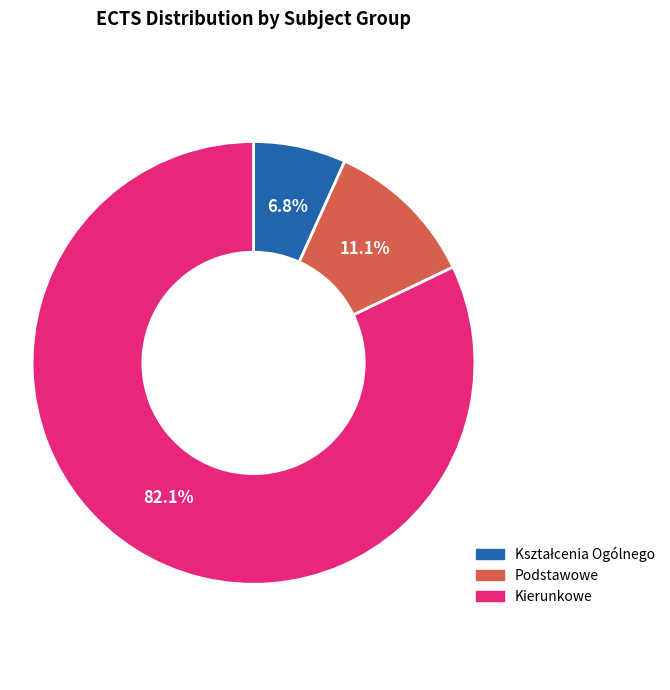

What is the ratio of the value at Kierunkowe to the value at Podstawowe?

7.4